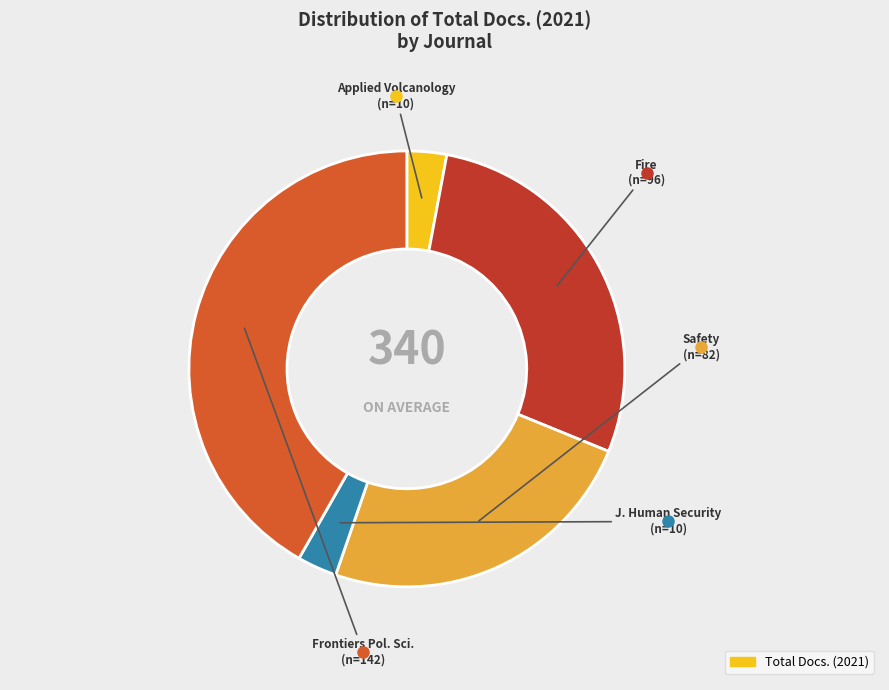

Does any single category account for the majority?

No